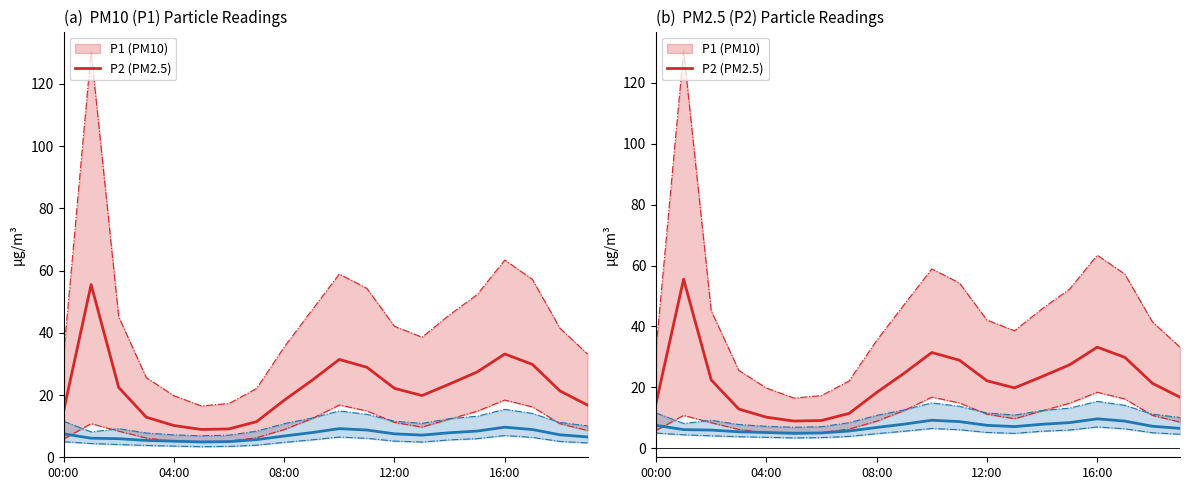

Where is the first local minimum for P1 (PM10)?

5